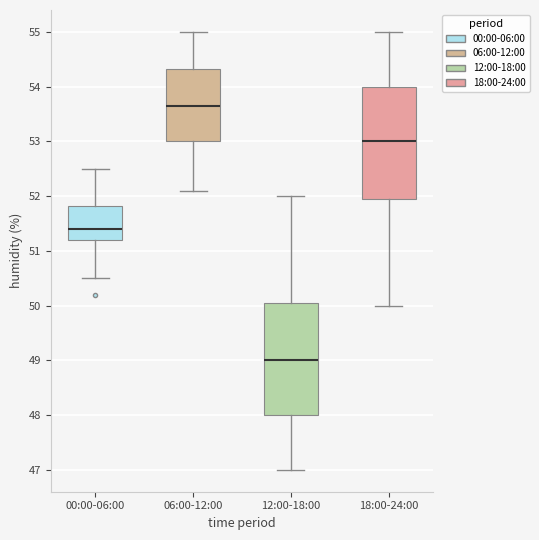

Which box's median line is the lowest?

12:00-18:00